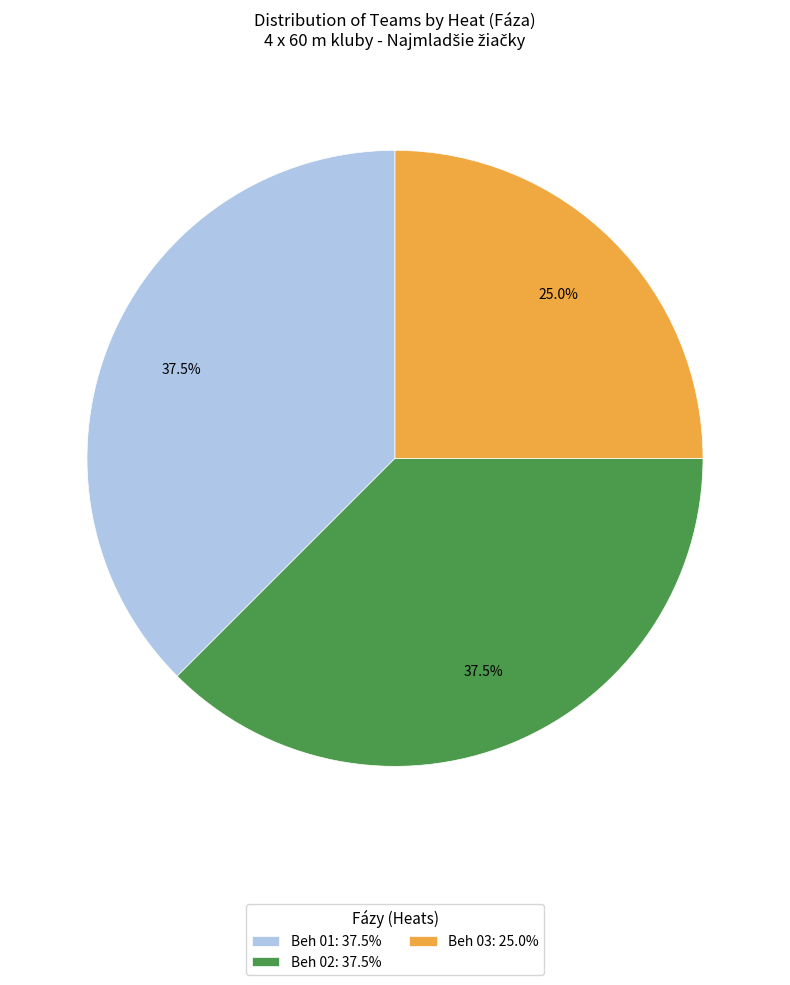

To the nearest percent, what percentage of the pie is Beh 03?

25%